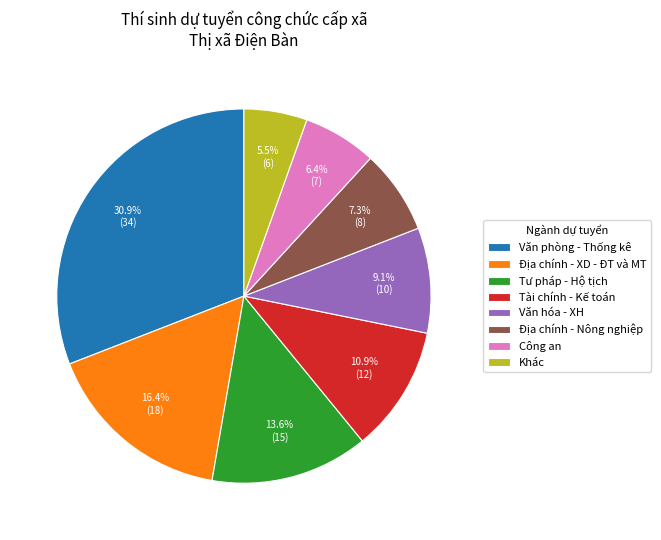

What is the ratio of the value at Tài chính - Kế toán to the value at Văn hóa - XH?

1.2